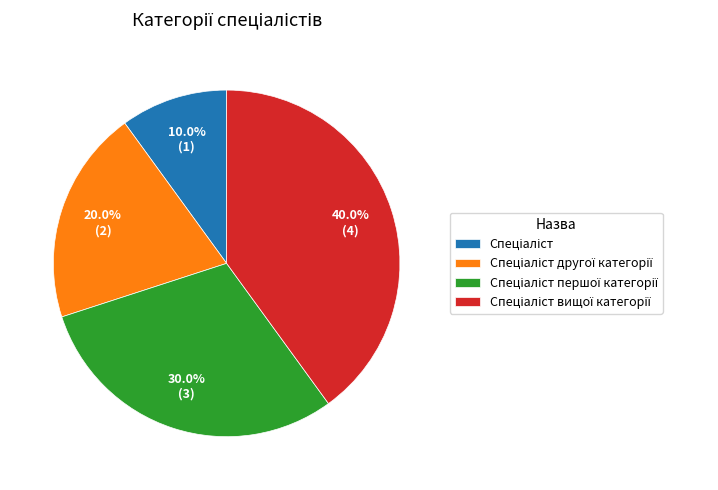

How many slices are in this pie chart?

4